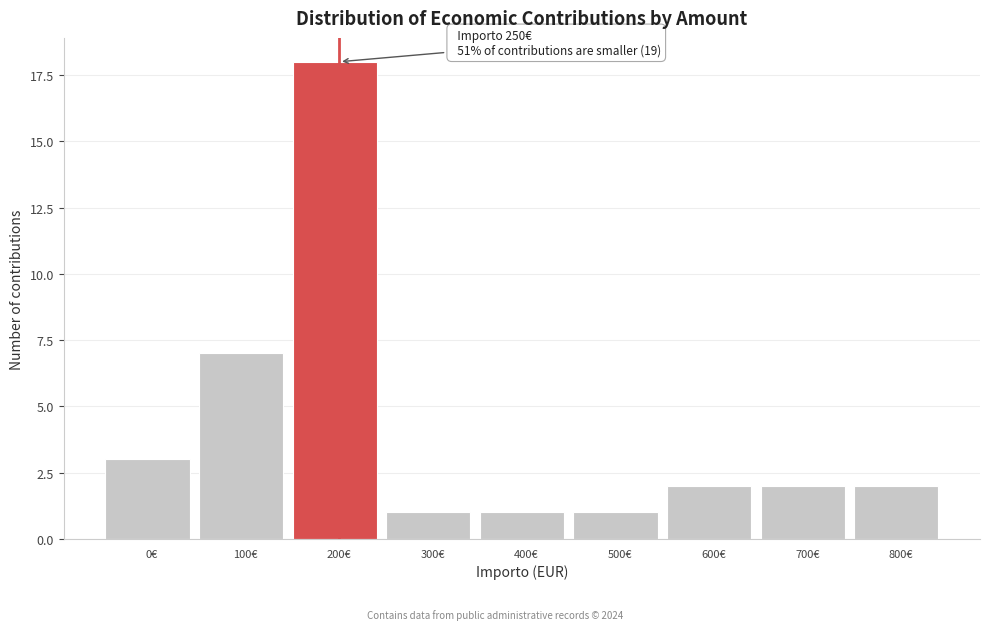

Reading left to right, list all the values displayed in this chart.

0€=3	100€=7	200€=18	300€=1	400€=1	500€=1	600€=2	700€=2	800€=2